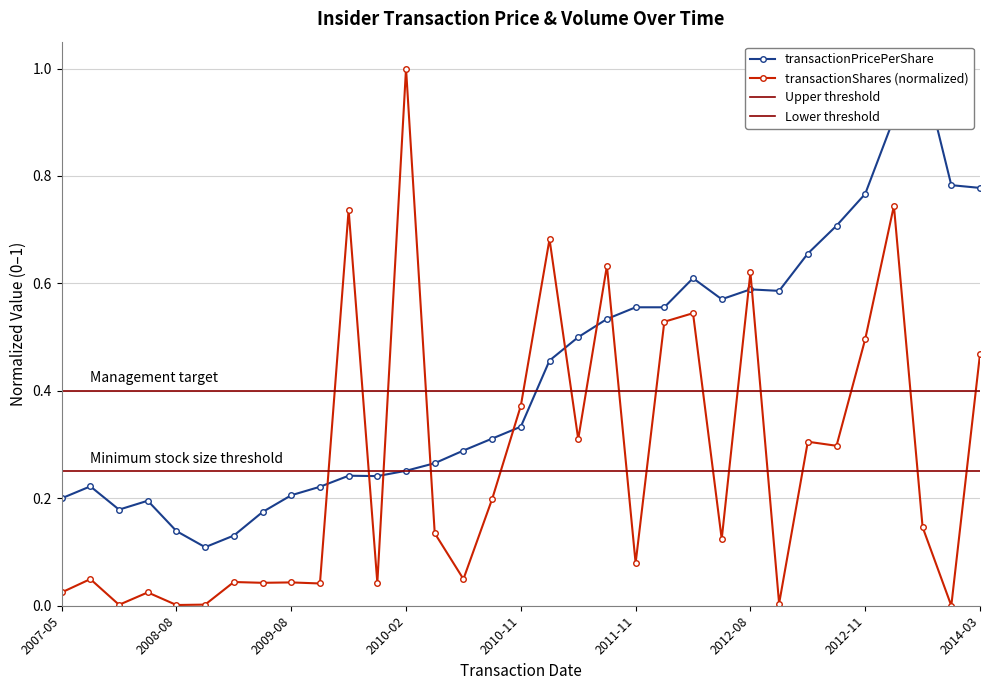

How many series are shown in this chart?

2